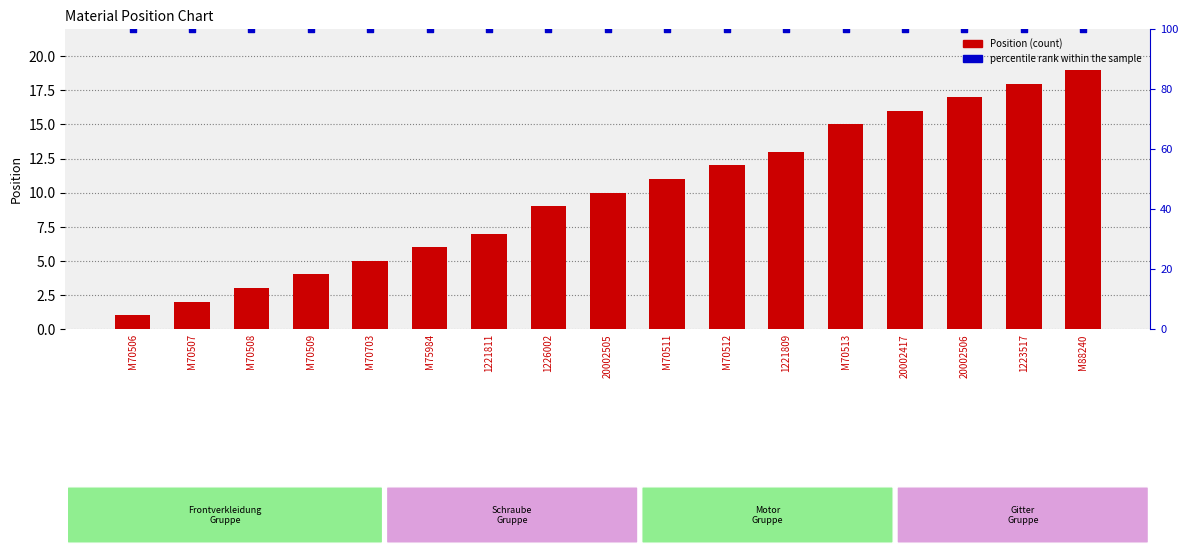

Which series has the largest total across all categories?

percentile rank within the sample